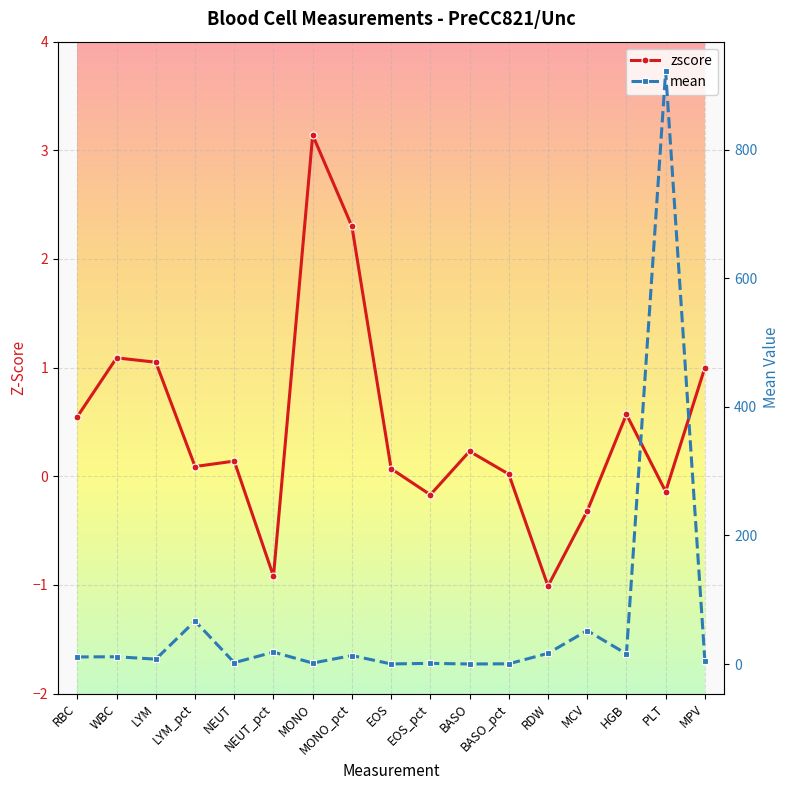

What is the difference between the second highest and second lowest values in the mean series?

66.8